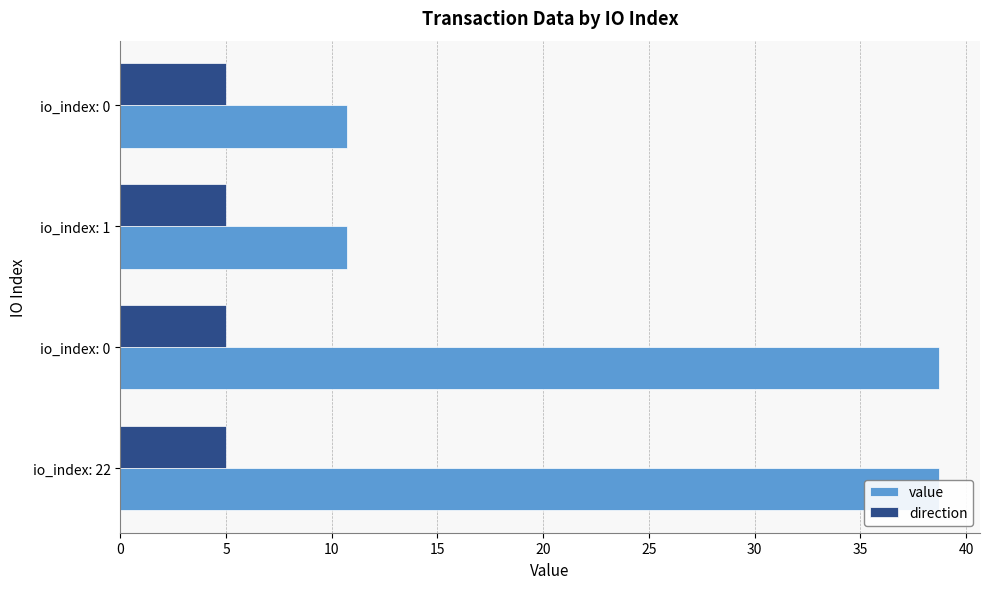

Which series has the largest range (max minus min)?

value